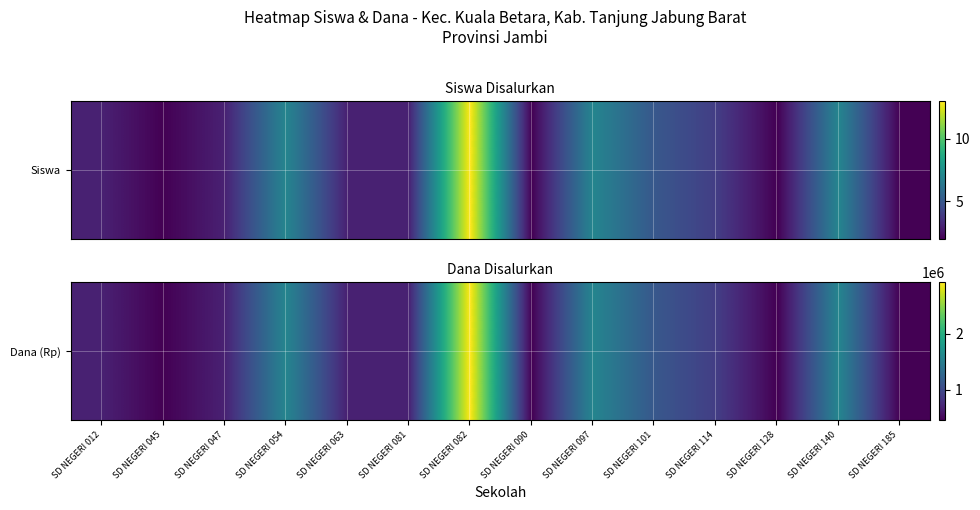

Reading right to left, list all the values displayed in this chart.

SD NEGERI 185=450000	SD NEGERI 140=1575000	SD NEGERI 128=450000	SD NEGERI 114=900000	SD NEGERI 101=1125000	SD NEGERI 097=1575000	SD NEGERI 090=450000	SD NEGERI 082=2925000	SD NEGERI 081=675000	SD NEGERI 063=675000	SD NEGERI 054=1575000	SD NEGERI 047=675000	SD NEGERI 045=450000	SD NEGERI 012=675000